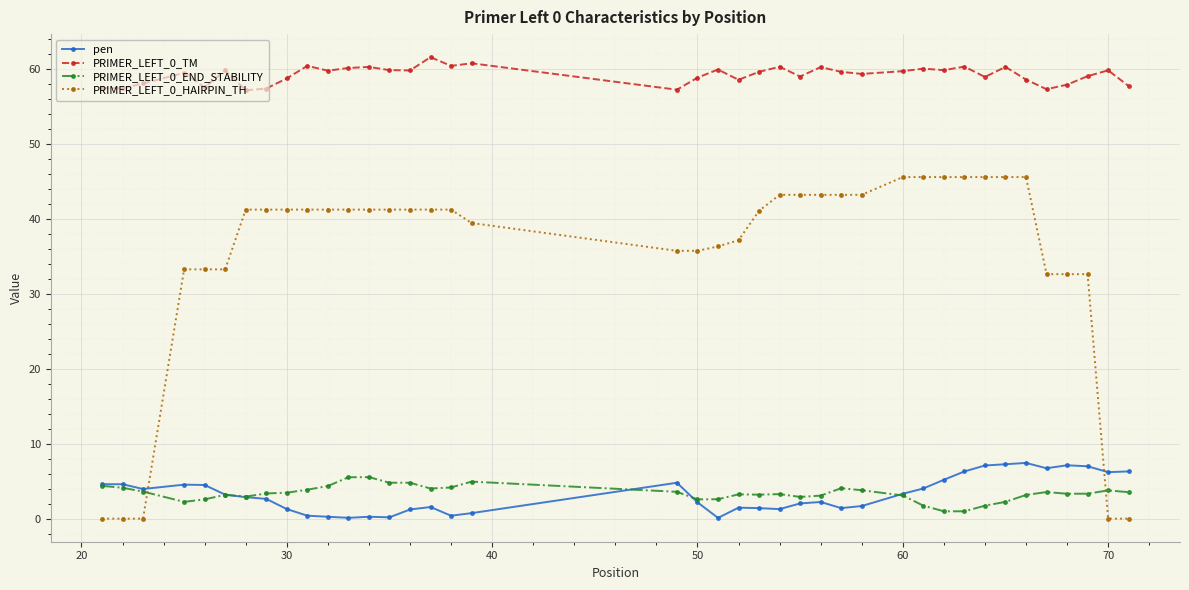

Is this an area chart (filled region under the line)?

No